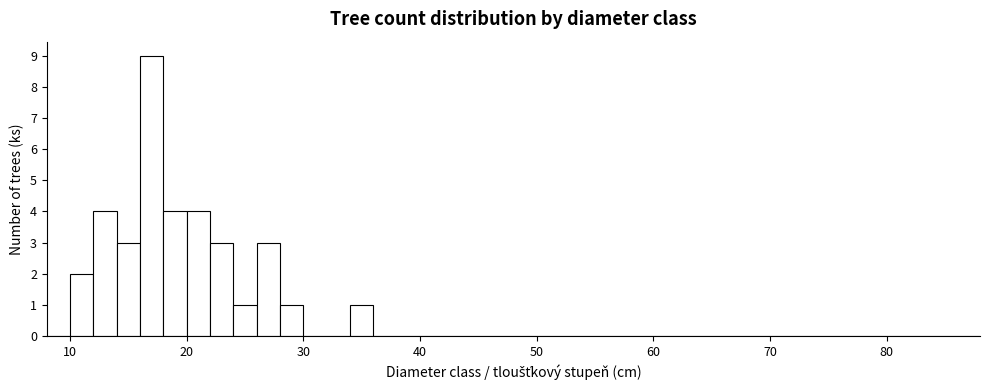

Read against the x-axis, roughly where is the centre of the tallest bar?

17